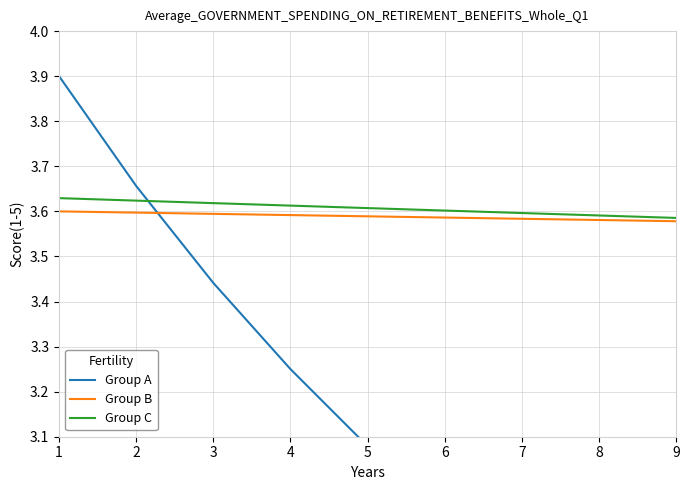

True or false: Group C has a value of 3.6 at 6.

True